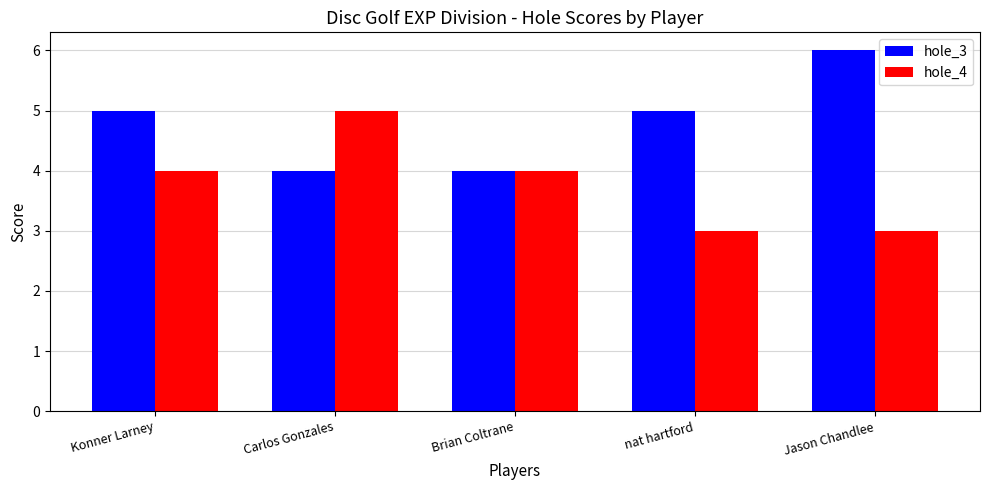

Which series changed the most between nat hartford and Jason Chandlee?

hole_3